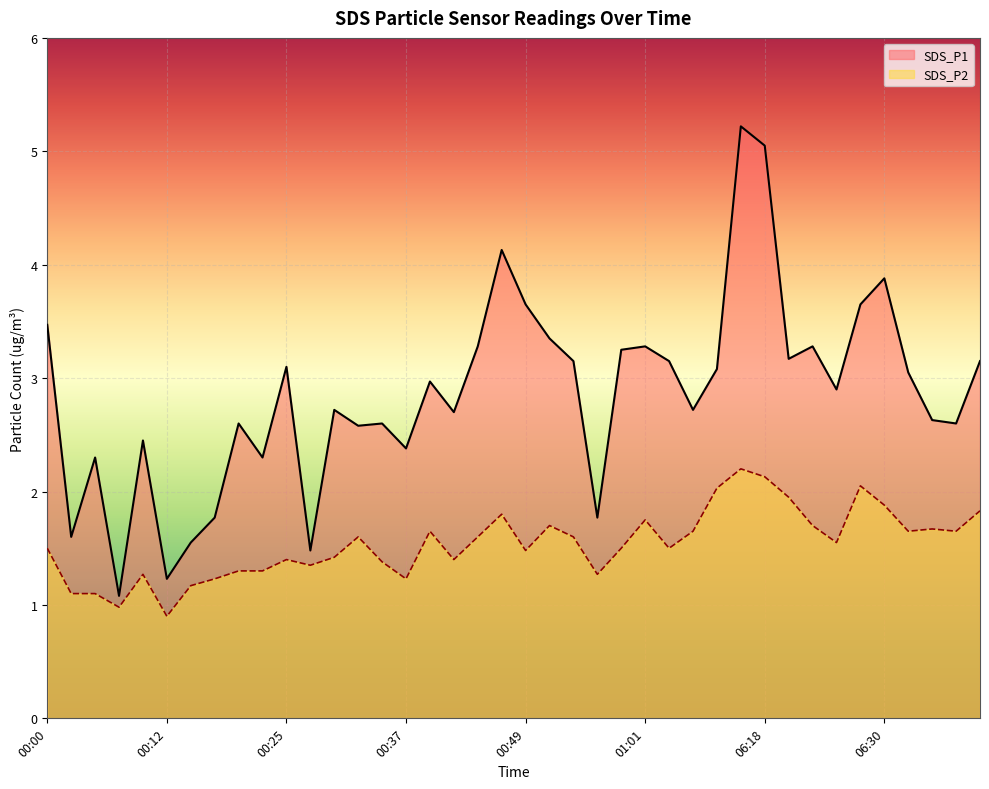

Which category has the lowest value across all series?

00:12